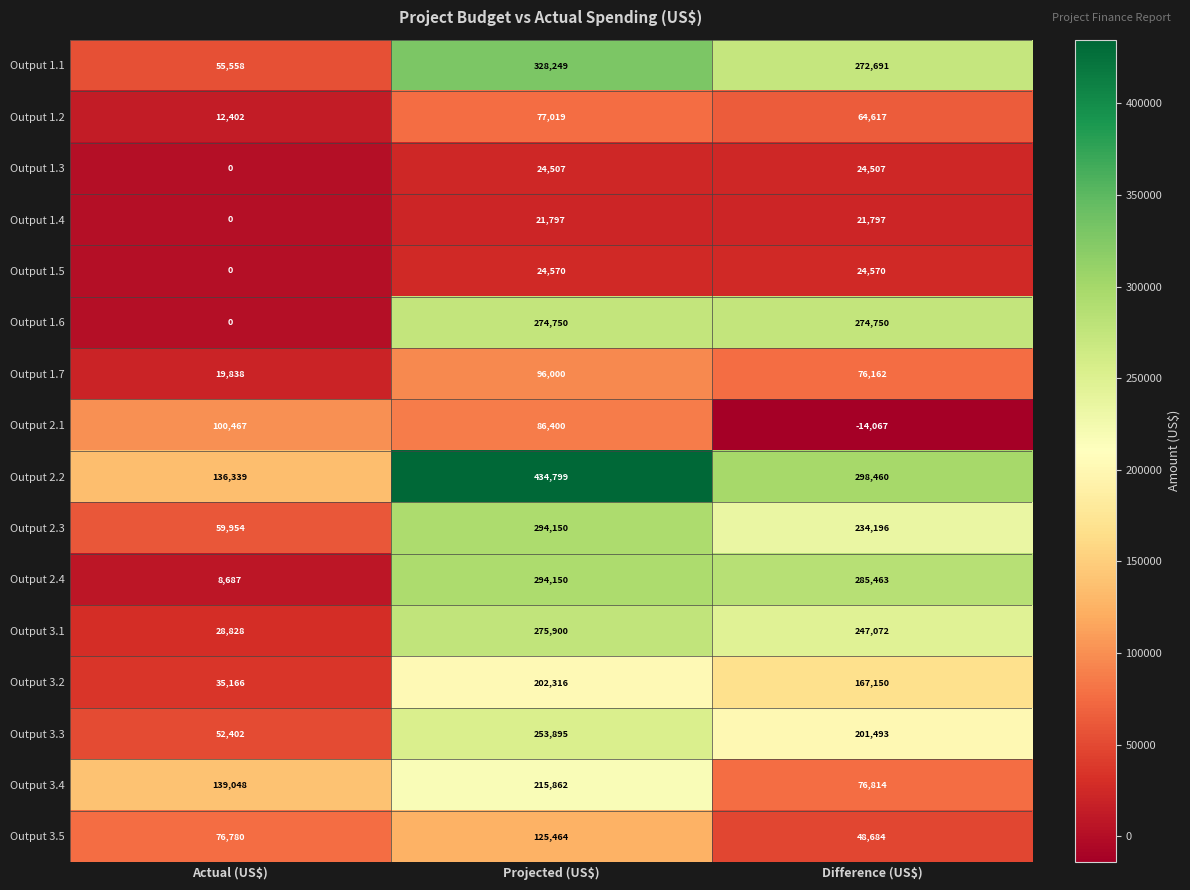

Which label corresponds to the largest value in the chart?

Projected (US$)